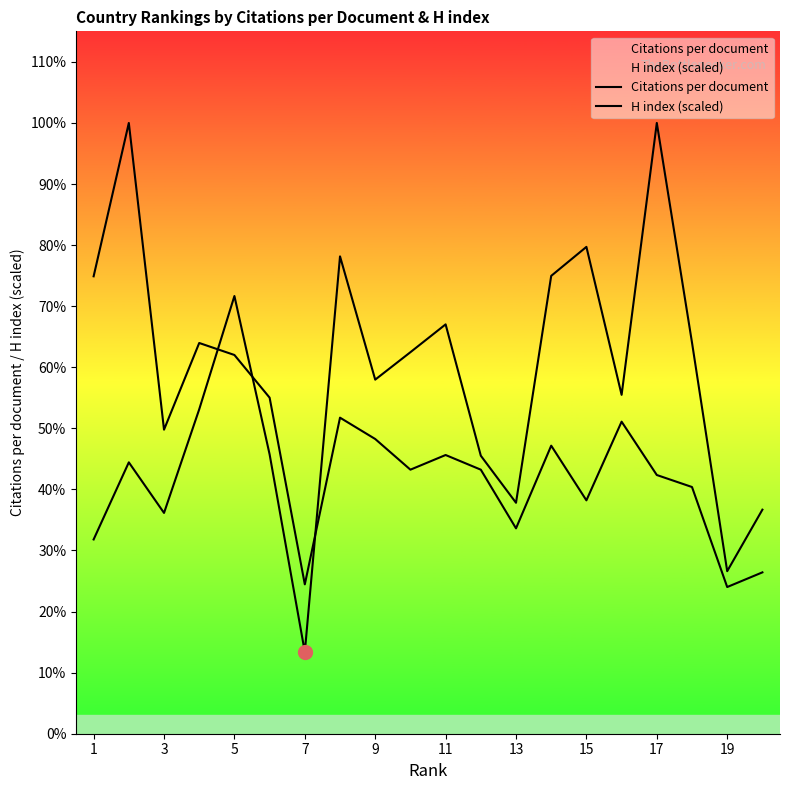

How many distinct data groups are displayed?

2